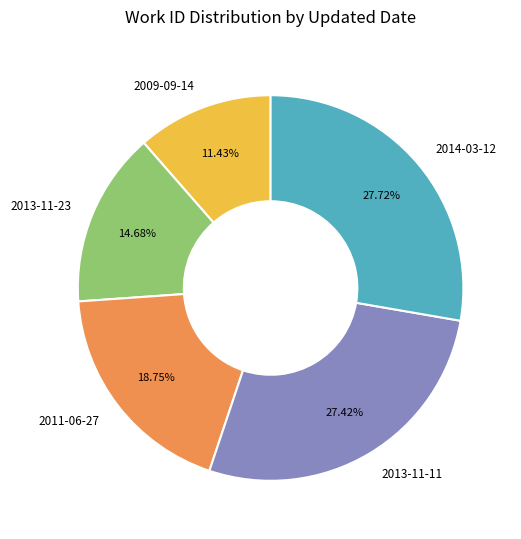

The 2013-11-23 slice represents 7% of the pie. True or false?

False